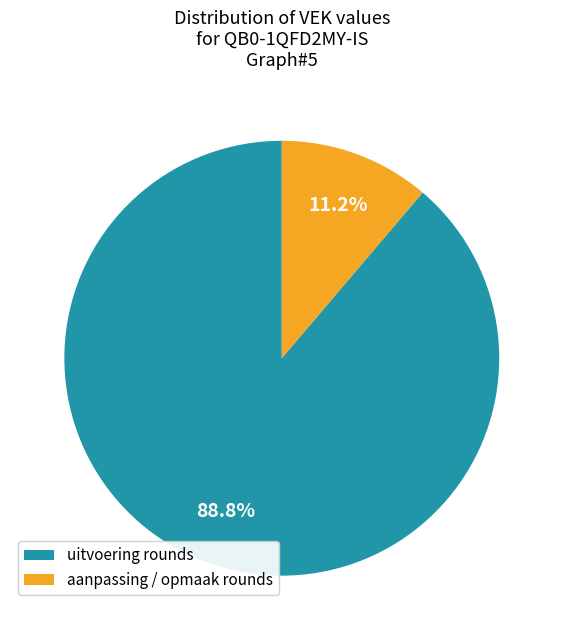

What is the ratio of the value at uitvoering rounds to the value at aanpassing / opmaak rounds?

7.9